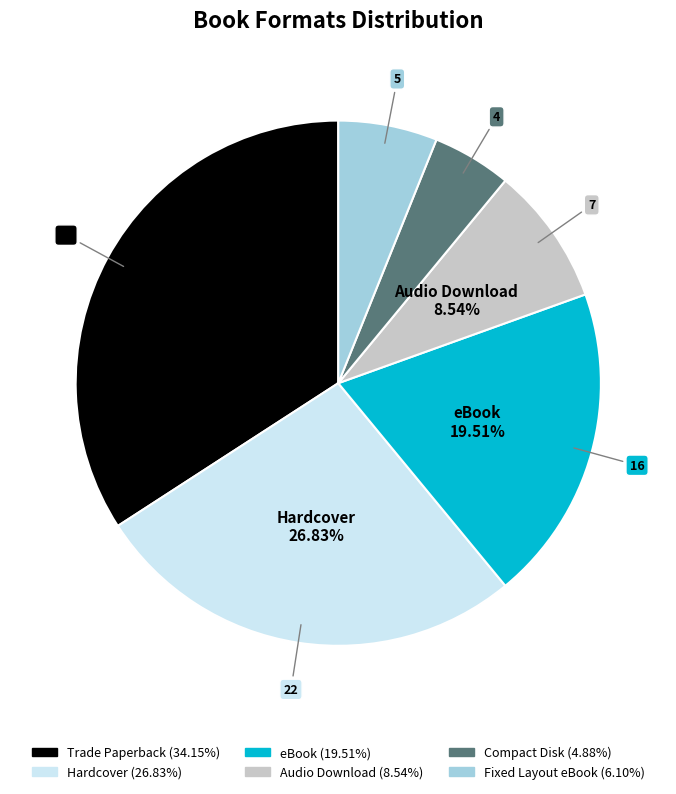

Is there any slice that represents more than half of the pie?

No